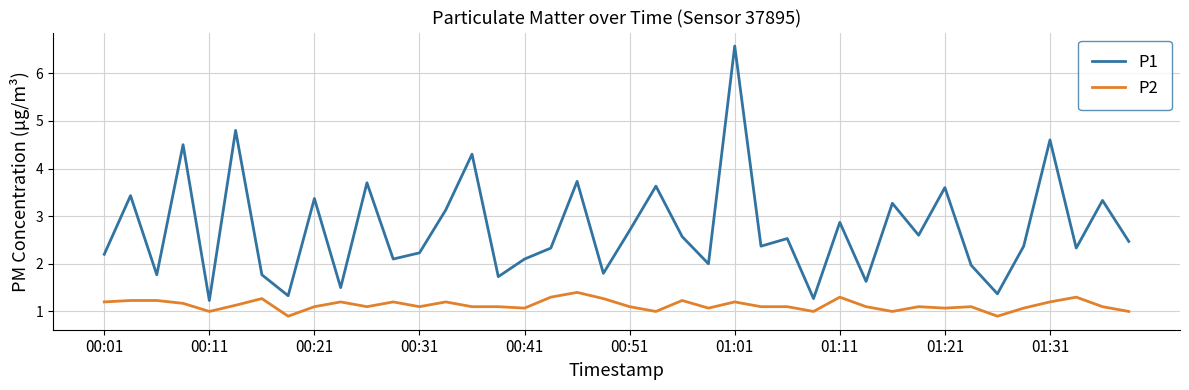

Rank the series by their average value, from highest to lowest.

P1, P2